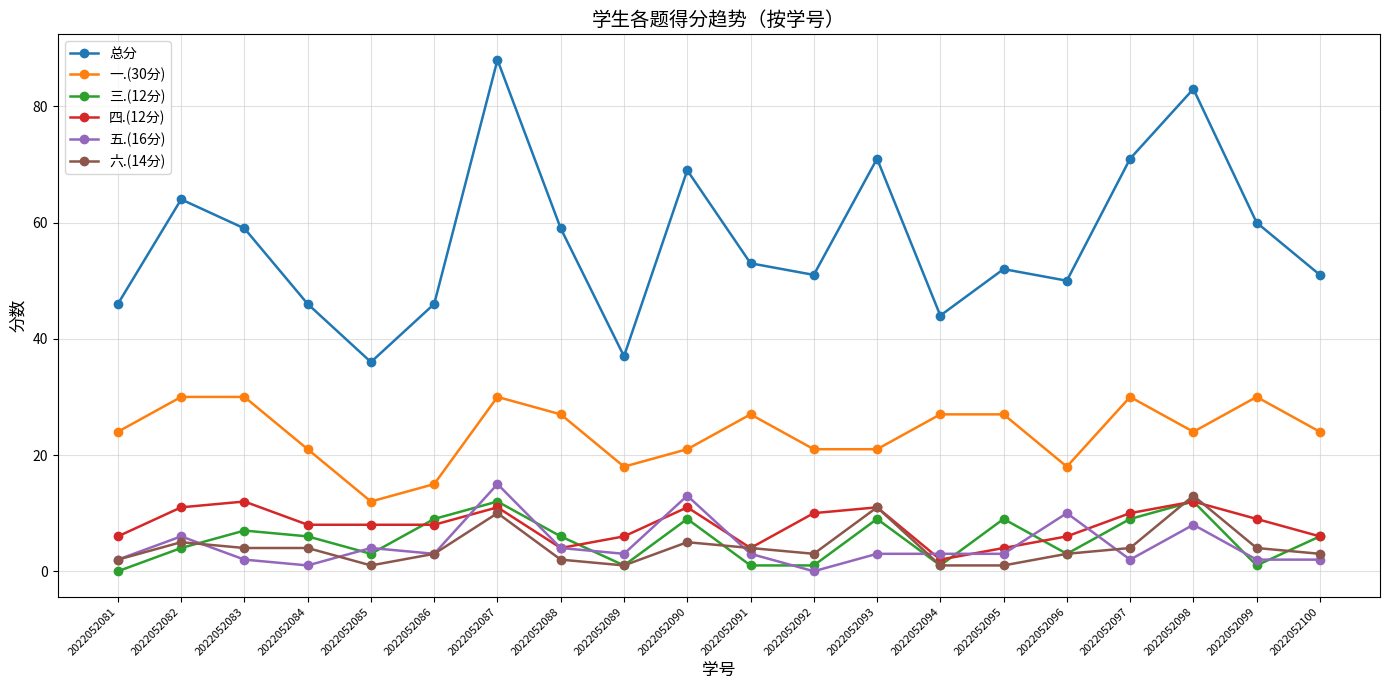

Reading right to left, extract all data points from this chart.

总分: 2022052100=51	2022052099=60	2022052098=83	2022052097=71	2022052096=50	2022052095=52	2022052094=44	2022052093=71	2022052092=51	2022052091=53	2022052090=69	2022052089=37	2022052088=59	2022052087=88	2022052086=46	2022052085=36	2022052084=46	2022052083=59	2022052082=64	2022052081=46
一.(30分): 2022052100=24	2022052099=30	2022052098=24	2022052097=30	2022052096=18	2022052095=27	2022052094=27	2022052093=21	2022052092=21	2022052091=27	2022052090=21	2022052089=18	2022052088=27	2022052087=30	2022052086=15	2022052085=12	2022052084=21	2022052083=30	2022052082=30	2022052081=24
三.(12分): 2022052100=6	2022052099=1	2022052098=12	2022052097=9	2022052096=3	2022052095=9	2022052094=1	2022052093=9	2022052092=1	2022052091=1	2022052090=9	2022052089=1	2022052088=6	2022052087=12	2022052086=9	2022052085=3	2022052084=6	2022052083=7	2022052082=4	2022052081=0
四.(12分): 2022052100=6	2022052099=9	2022052098=12	2022052097=10	2022052096=6	2022052095=4	2022052094=2	2022052093=11	2022052092=10	2022052091=4	2022052090=11	2022052089=6	2022052088=4	2022052087=11	2022052086=8	2022052085=8	2022052084=8	2022052083=12	2022052082=11	2022052081=6
五.(16分): 2022052100=2	2022052099=2	2022052098=8	2022052097=2	2022052096=10	2022052095=3	2022052094=3	2022052093=3	2022052092=0	2022052091=3	2022052090=13	2022052089=3	2022052088=4	2022052087=15	2022052086=3	2022052085=4	2022052084=1	2022052083=2	2022052082=6	2022052081=2
六.(14分): 2022052100=3	2022052099=4	2022052098=13	2022052097=4	2022052096=3	2022052095=1	2022052094=1	2022052093=11	2022052092=3	2022052091=4	2022052090=5	2022052089=1	2022052088=2	2022052087=10	2022052086=3	2022052085=1	2022052084=4	2022052083=4	2022052082=5	2022052081=2